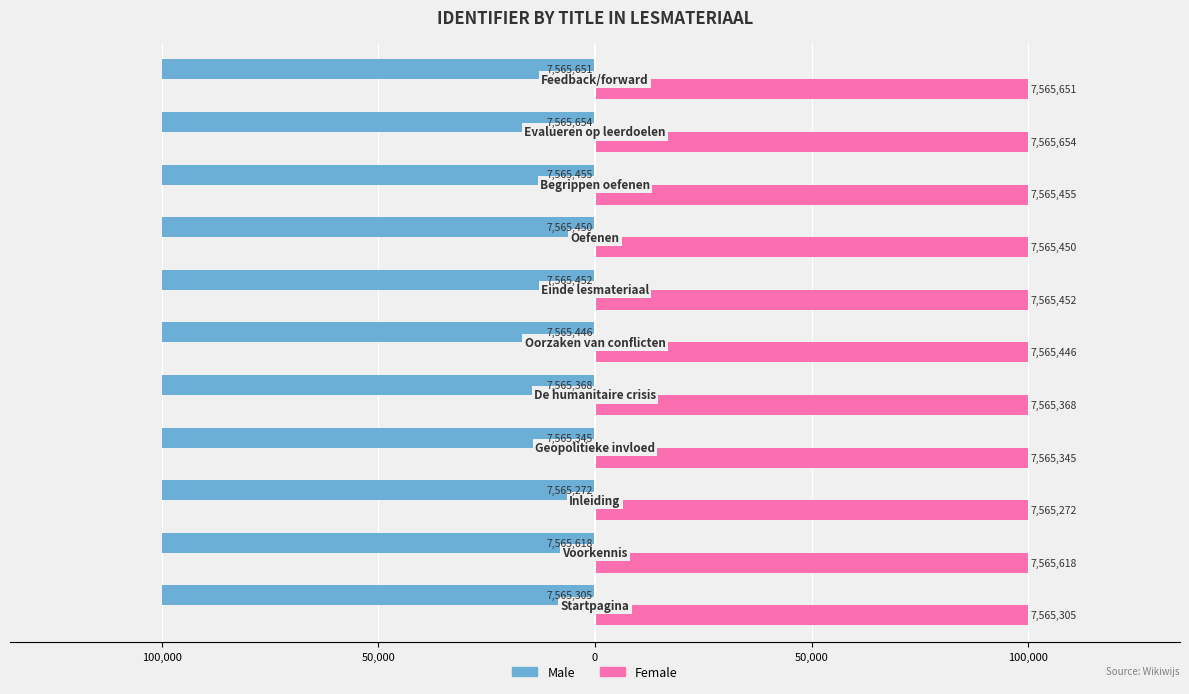

What is the value of the Male bar at the 10th from the left?

-100000.0